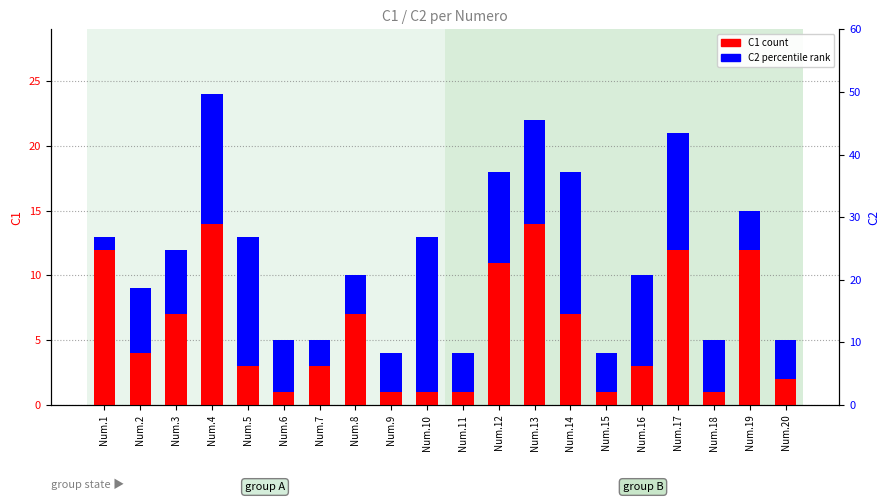

Is it true that C1 (count) equals 1 at Num.10?

True